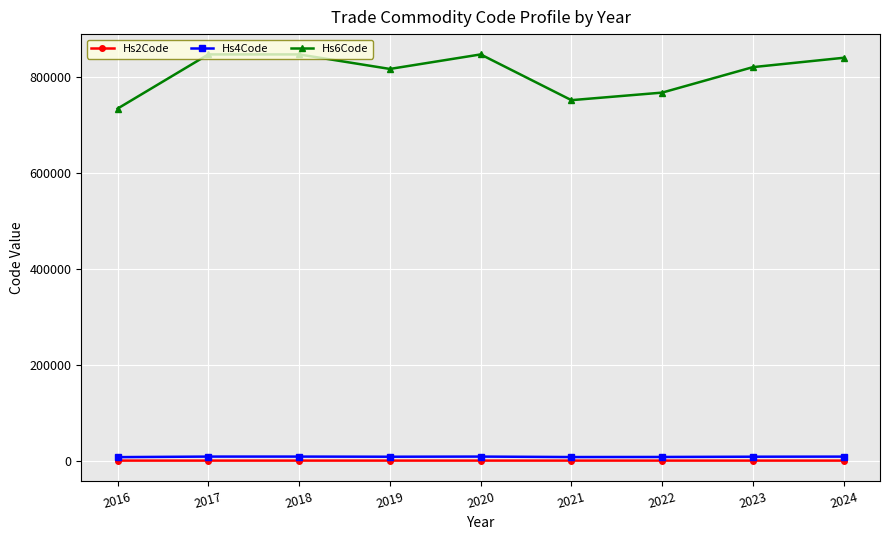

What is the minimum value shown in the chart?

72.8